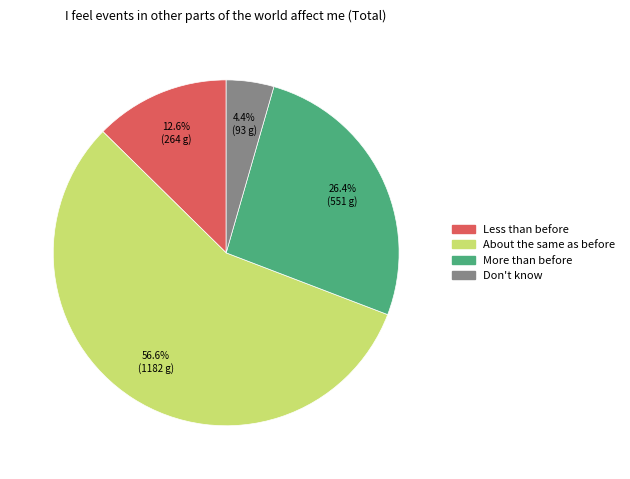

How many segments does this pie chart have?

4